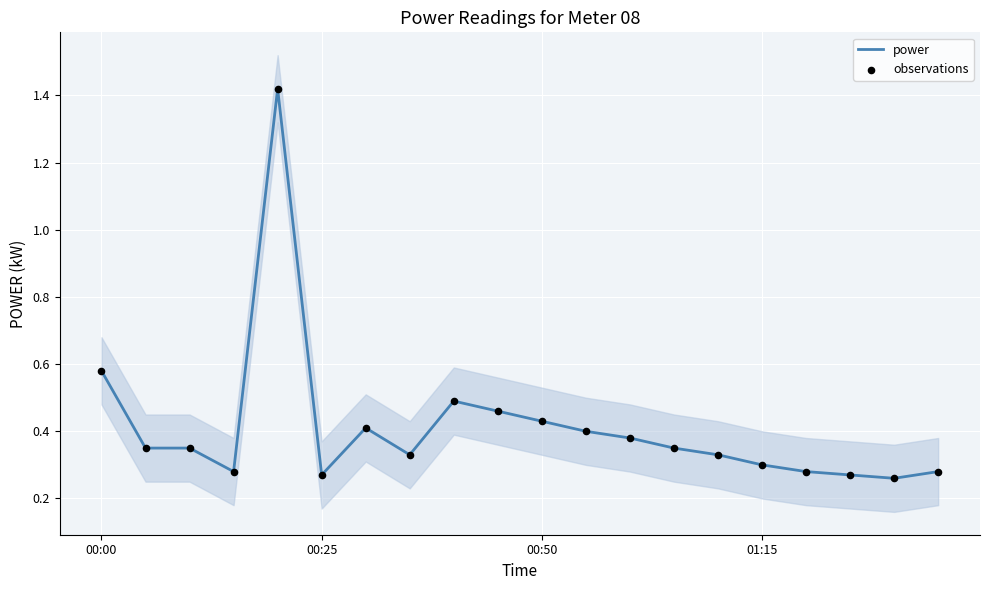

Is the value of power at 14 greater than the value of observations at 00:50?

No